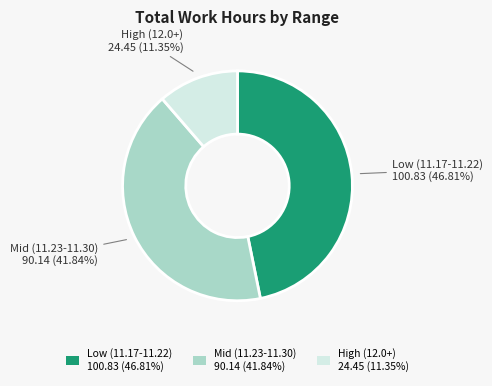

Is Low (11.17-11.22) 100.83 (46.81%) the majority of the pie?

No